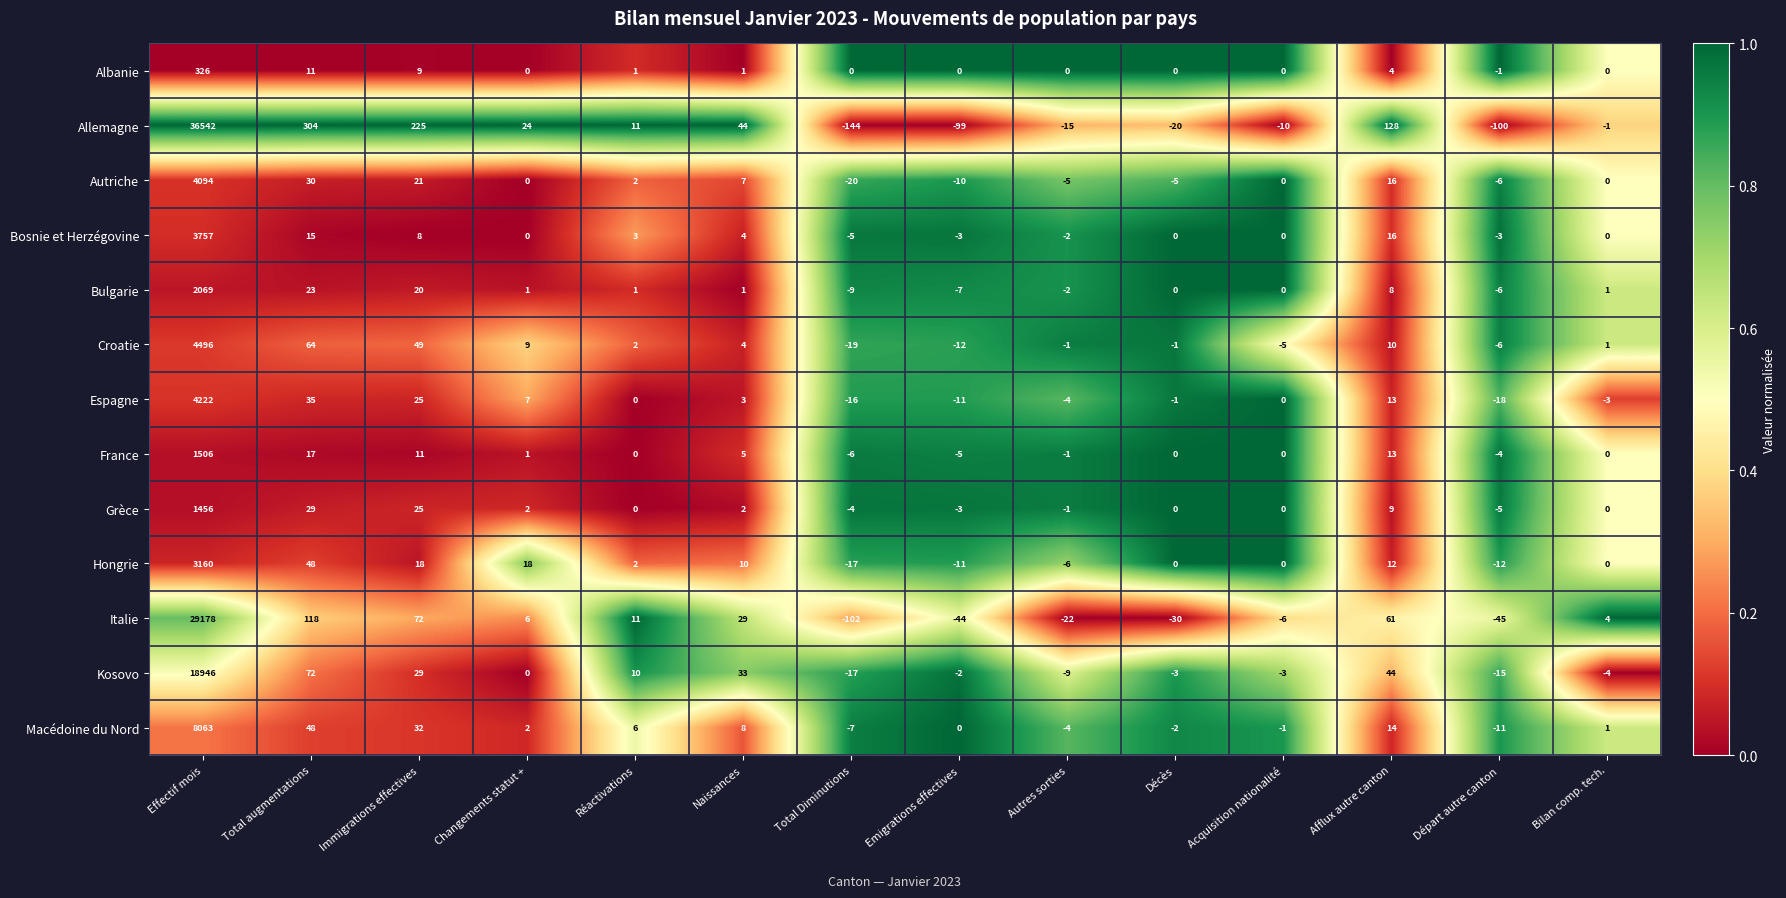

What is the minimum value shown in the chart?

-144